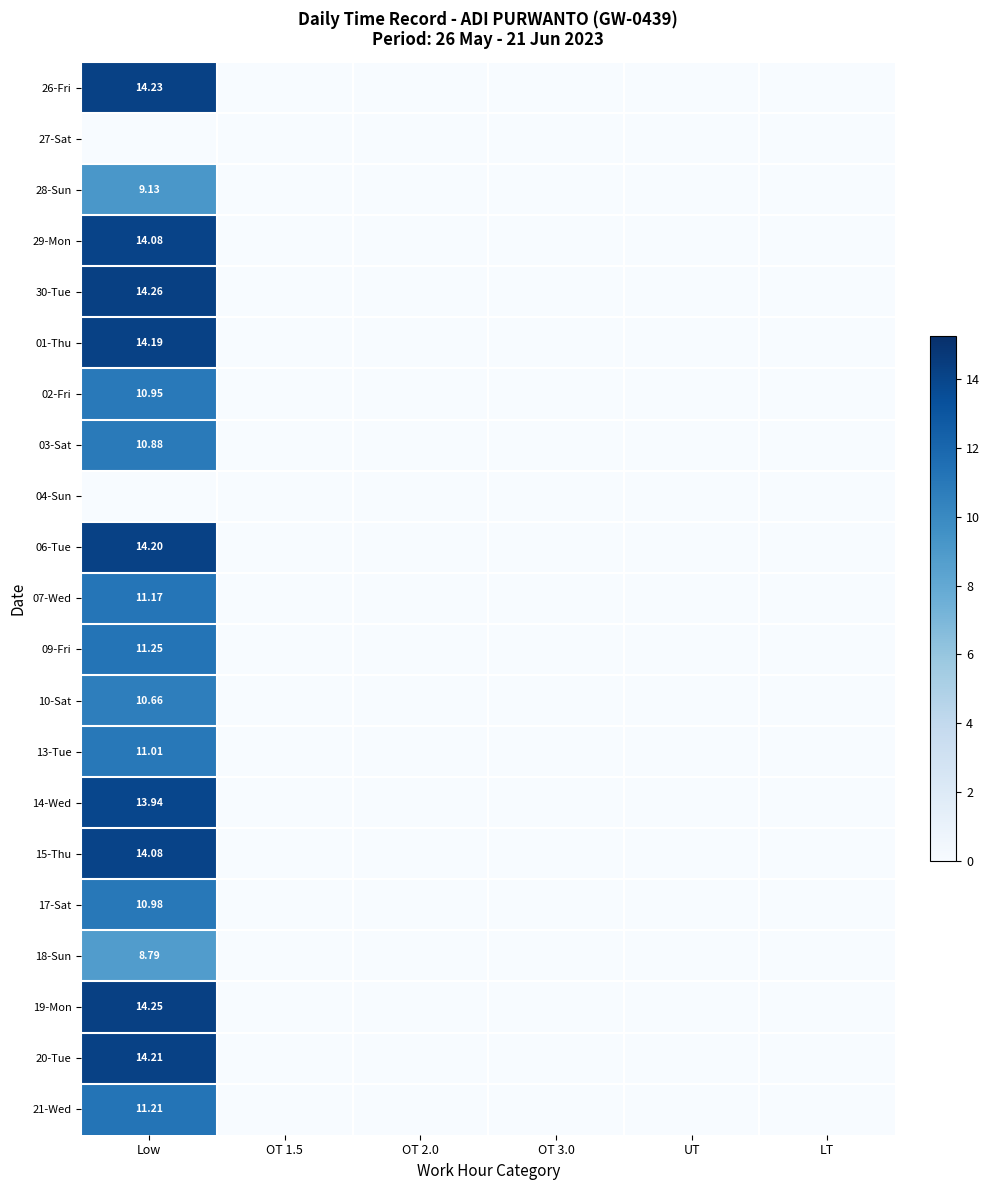

What is the difference between the maximum and minimum values in the 29-Mon series?

14.1